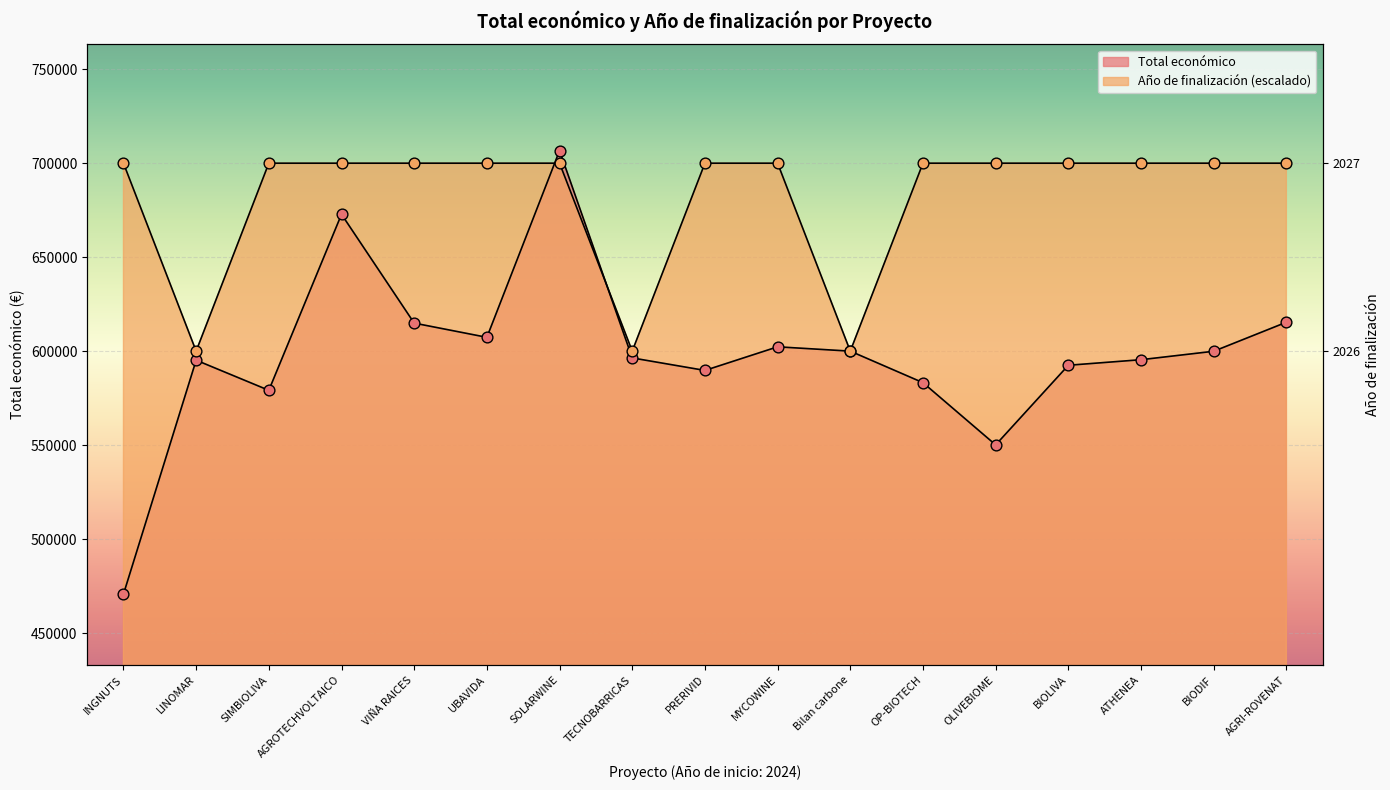

Which series contains the highest Y value?

Total económico